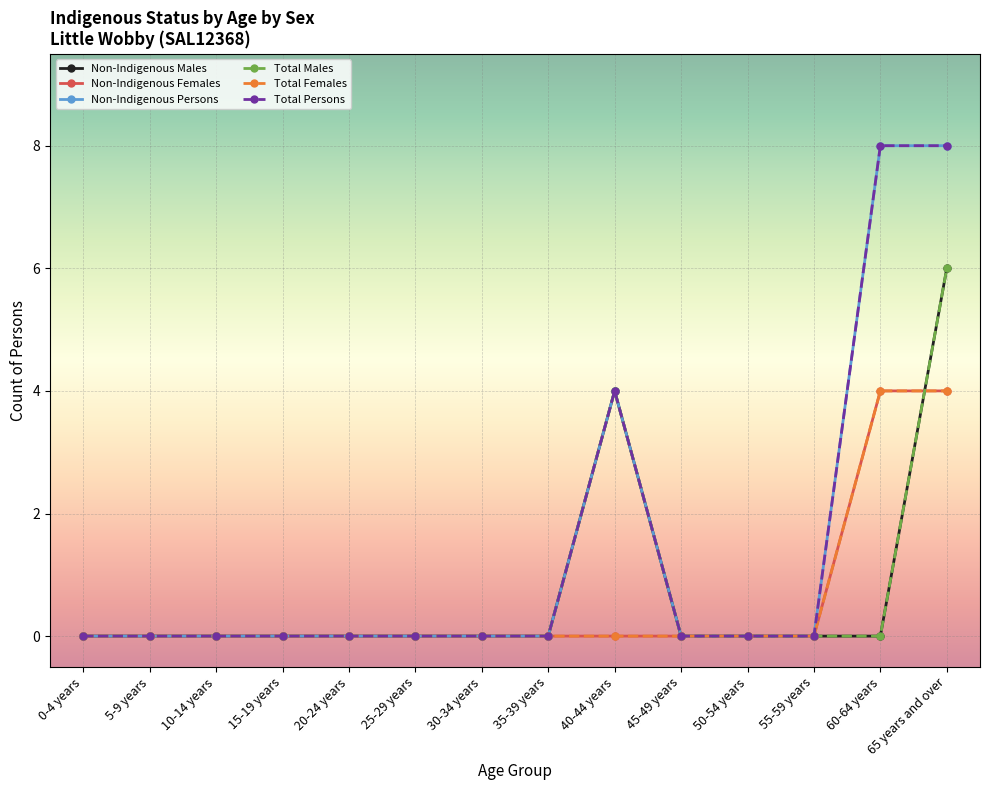

List the series in order of their peak value, highest first.

Non-Indigenous Persons, Total Persons, Non-Indigenous Males, Total Males, Non-Indigenous Females, Total Females